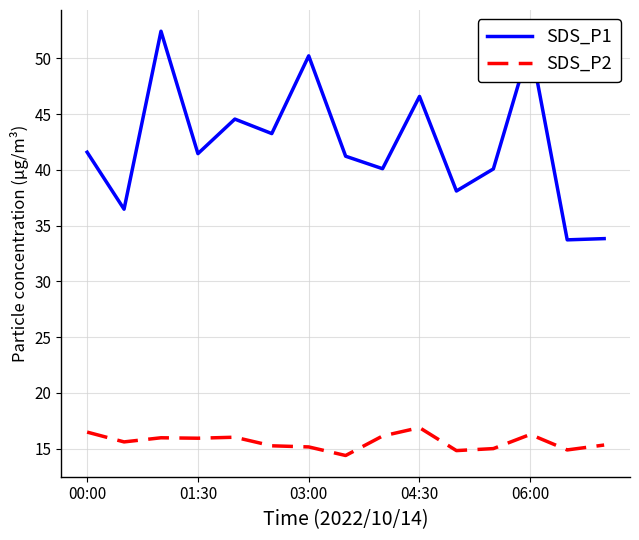

True or false: SDS_P1 and SDS_P2 intersect in this chart.

False